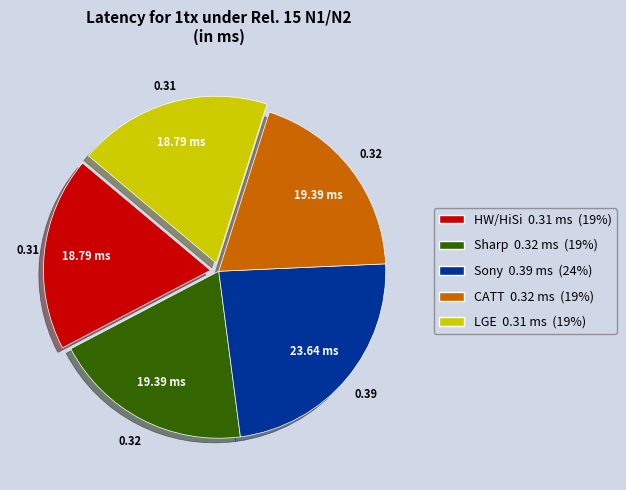

Is there any slice that represents more than half of the pie?

No